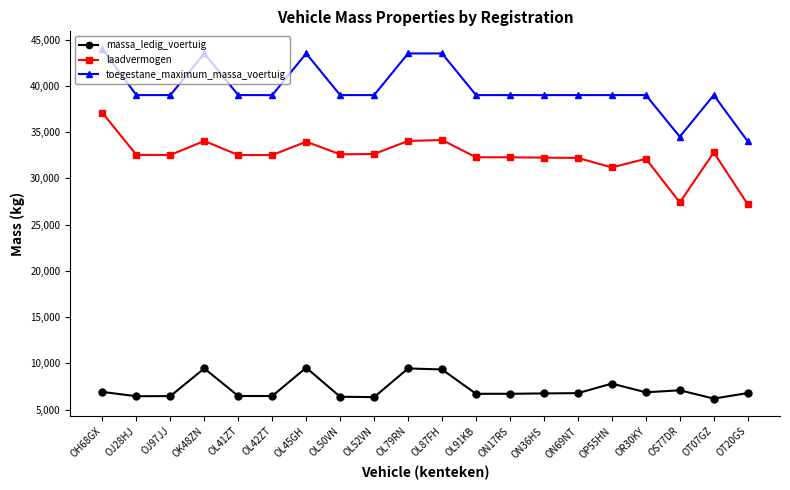

Is the value of laadvermogen at OL79RN greater than the value of toegestane_maximum_massa_voertuig at OT07GZ?

No